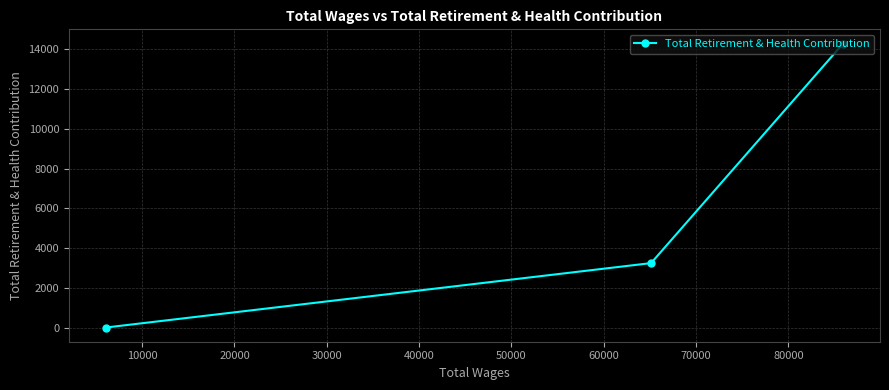

What is the average value?

5848